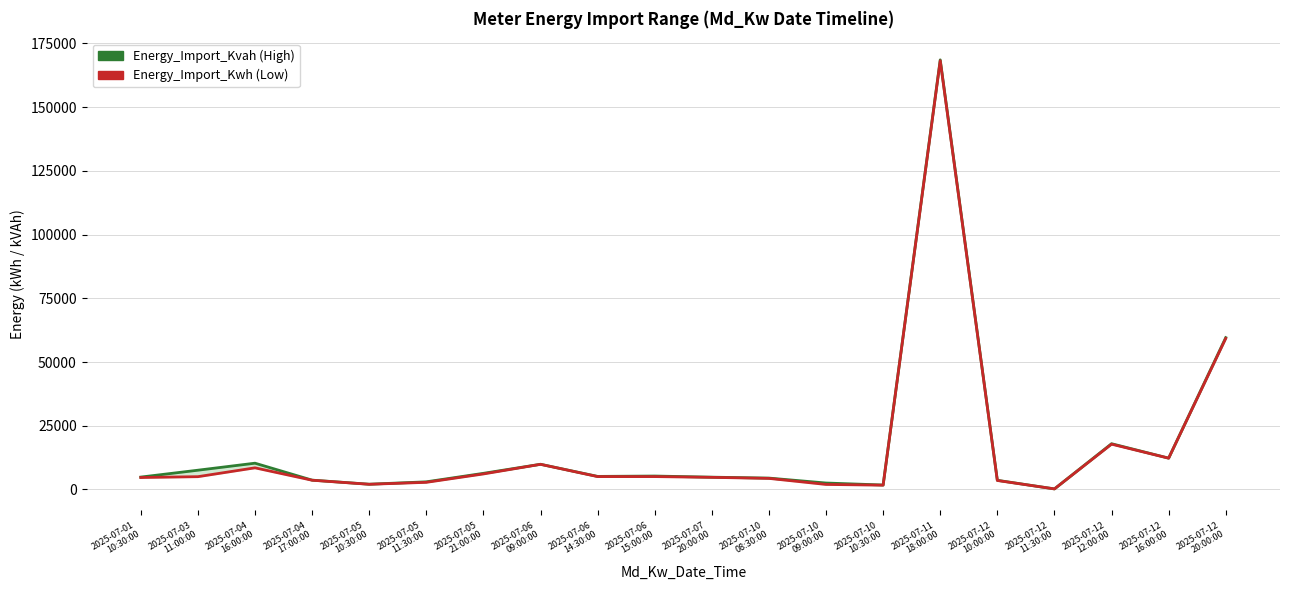

Reading left to right, transcribe all the data shown in this chart.

Energy_Import_Kvah: 4843.1	7539.7	10296.5	3643.8	2046.2	2981.3	6312.2	9870.8	5110.6	5252.2	4808.4	4450.9	2512.6	1733.2	168580.8	3576.5	207.0	17939.7	12276.4	59571.2
Energy_Import_Kwh: 4669.2	5003.2	8474.9	3609.7	2016.1	2782.6	6075.2	9850.2	5038.9	5035.7	4739.7	4328.9	1954.6	1670.2	168239.0	3509.6	203.1	17762.1	12265.0	59266.3